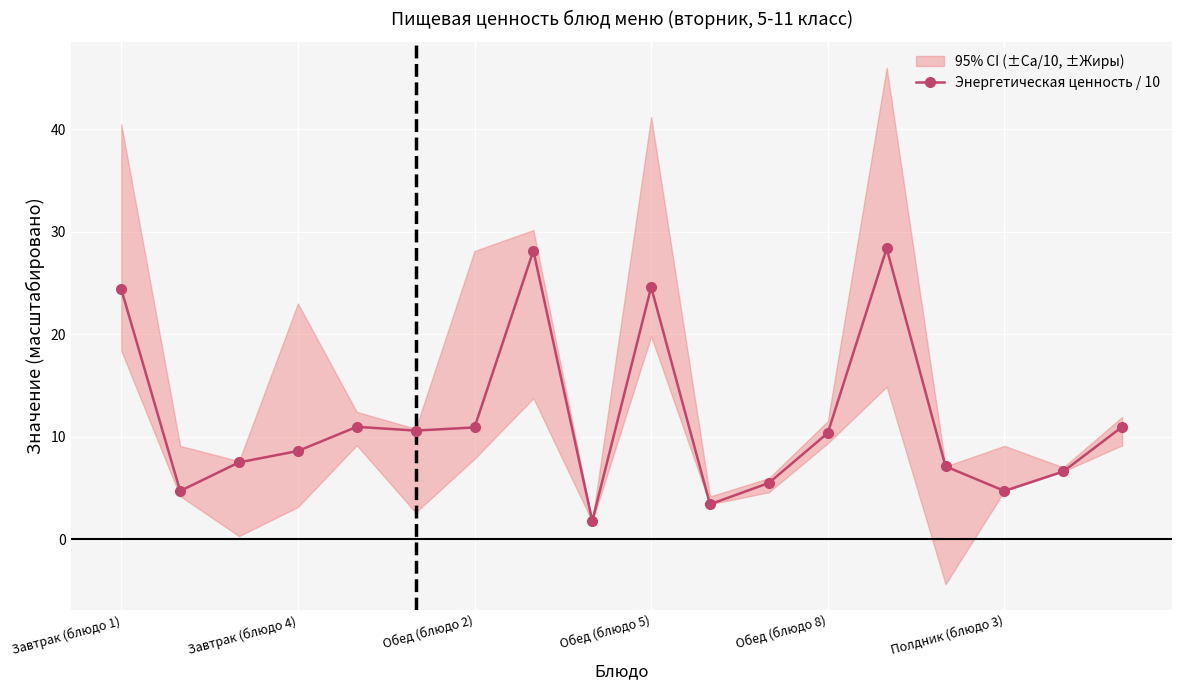

How many lines are shown in the chart?

1